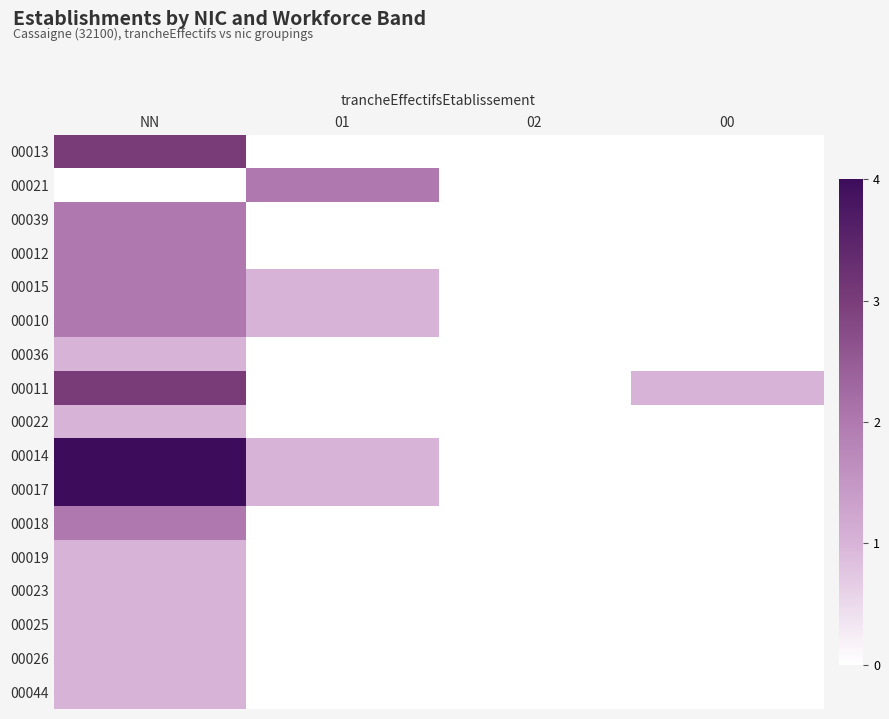

Reading left to right, what are all the values shown in this chart?

00013: NN=3	01=0	02=0	00=0
00021: NN=0	01=2	02=0	00=0
00039: NN=2	01=0	02=0	00=0
00012: NN=2	01=0	02=0	00=0
00015: NN=2	01=1	02=0	00=0
00010: NN=2	01=1	02=0	00=0
00036: NN=1	01=0	02=0	00=0
00011: NN=3	01=0	02=0	00=1
00022: NN=1	01=0	02=0	00=0
00014: NN=4	01=1	02=0	00=0
00017: NN=4	01=1	02=0	00=0
00018: NN=2	01=0	02=0	00=0
00019: NN=1	01=0	02=0	00=0
00023: NN=1	01=0	02=0	00=0
00025: NN=1	01=0	02=0	00=0
00026: NN=1	01=0	02=0	00=0
00044: NN=1	01=0	02=0	00=0